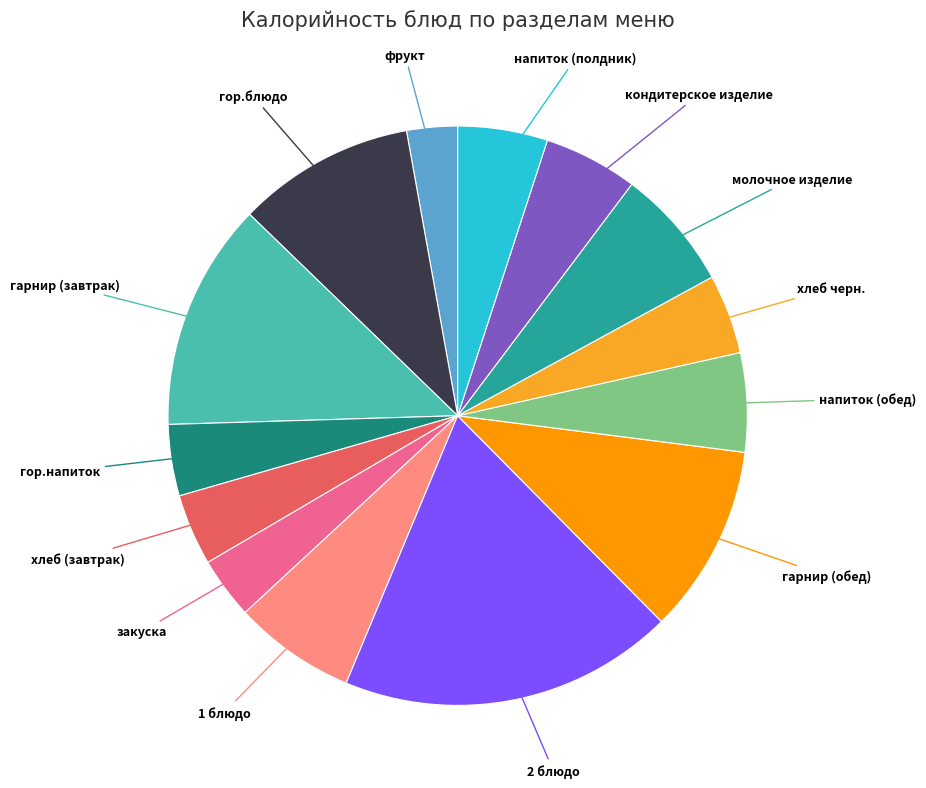

Is there any slice that represents more than half of the pie?

No